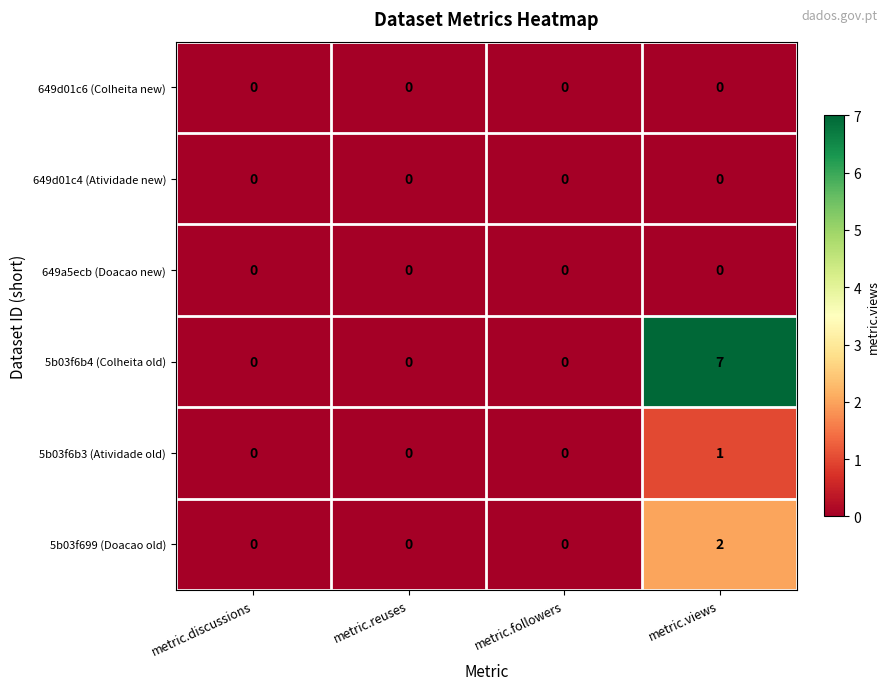

Which series has the largest total across all categories?

5b03f6b4 (Colheita old)